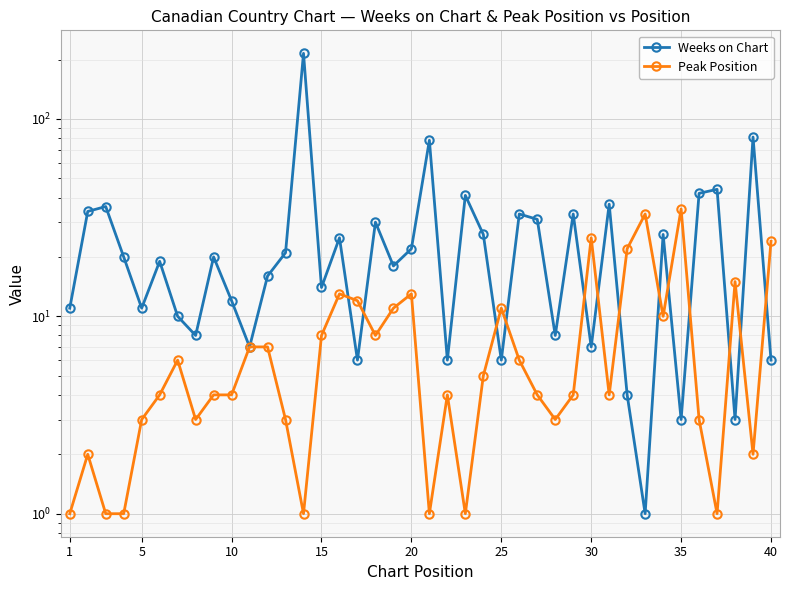

At how many categories does at least one series exceed 169?

1